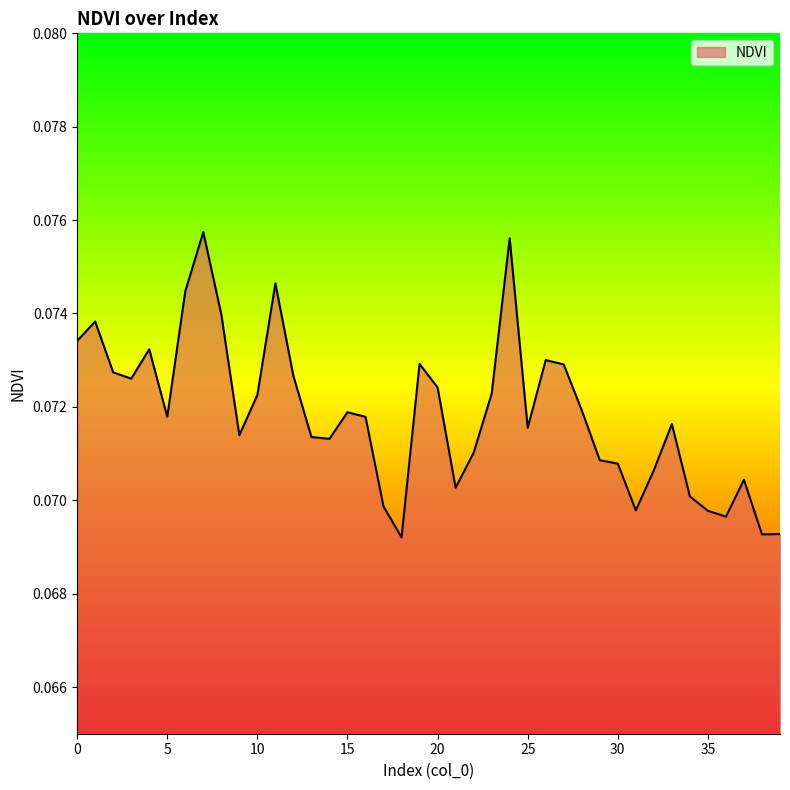

Rank the categories by value from highest to lowest.

7, 24, 11, 6, 8, 1, 0, 4, 26, 19, 27, 2, 12, 3, 20, 23, 10, 28, 15, 5, 16, 33, 25, 9, 13, 14, 22, 29, 30, 32, 37, 21, 34, 17, 31, 35, 36, 39, 38, 18